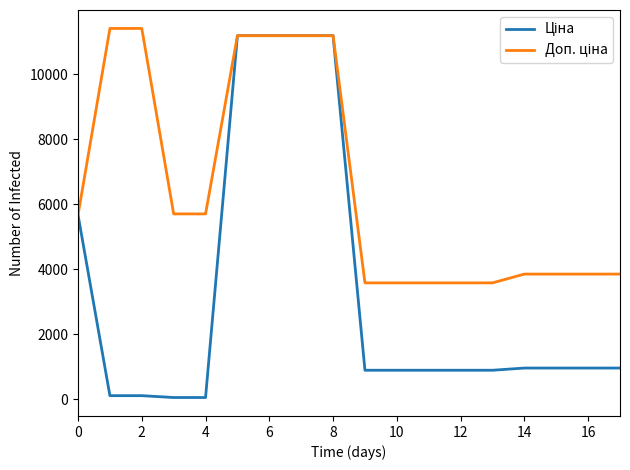

What is the average value of the Доп. ціна series?

6555.0